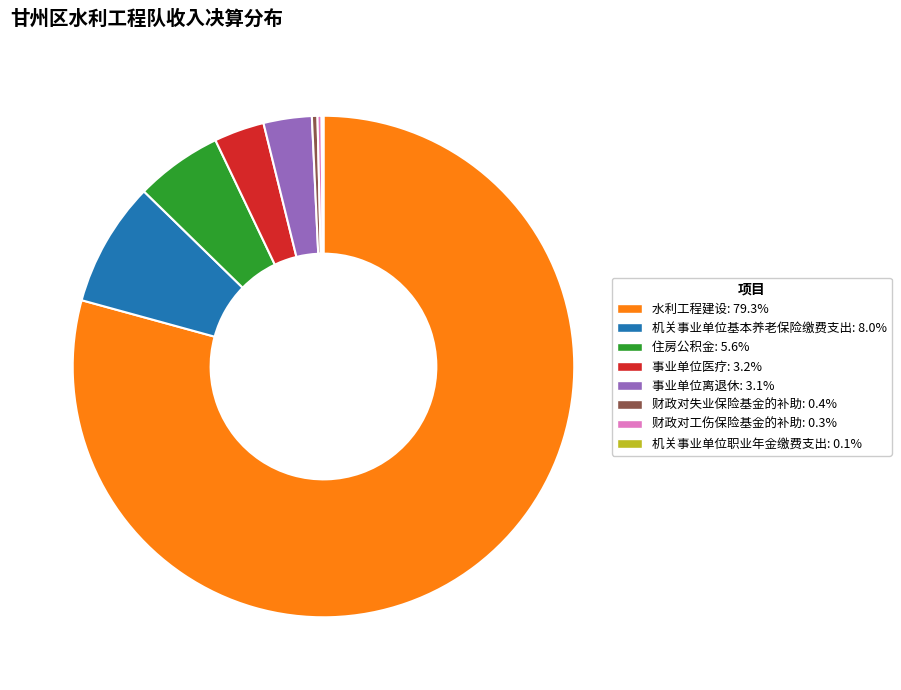

Do 机关事业单位基本养老保险缴费支出: 8.0% and 事业单位离退休: 3.1% together represent more than half of the pie?

No